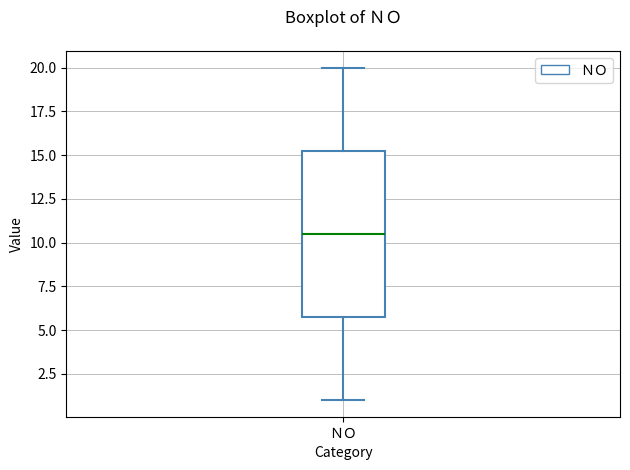

Transcribe this box plot: give where the median line is, the range the box spans, and where the two whiskers end, as read against the y-axis. The values are not printed on the chart, so give them approximately, as read against the axis.

median 10.5, box 6.0 to 15.5, whiskers 1.0 to 20.0